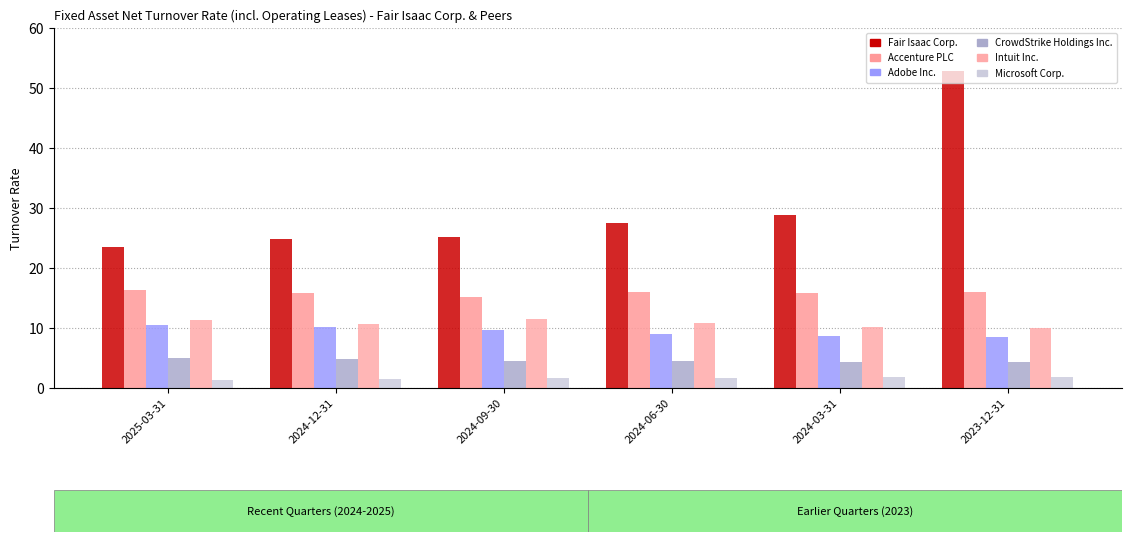

What is the difference between the maximum and minimum values in the Adobe Inc. series?

2.0